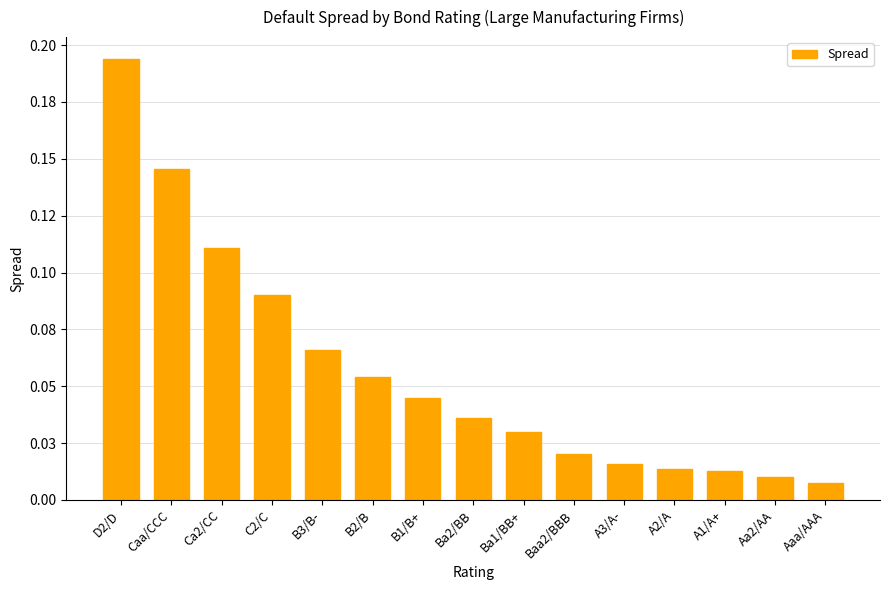

What is the change in value from Ca2/CC to Ba1/BB+?

-0.1